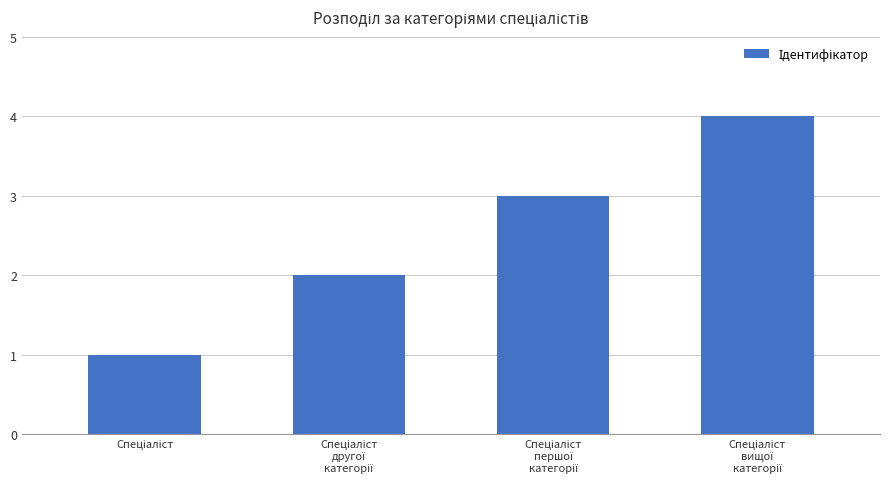

How many series are shown in this chart?

1